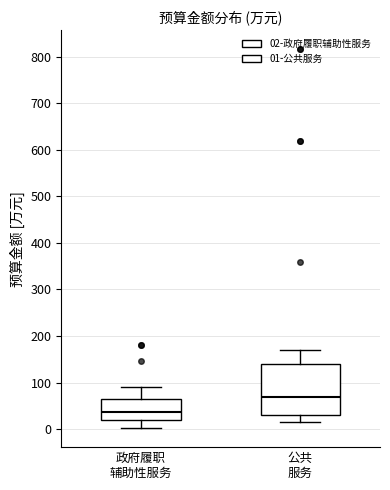

Reading left to right, read every box against the y-axis: the position of its median line, the range the box covers, and the ends of its whiskers. The values are not printed on the chart, so give them approximately, as read against the axis.

政府履职 辅助性服务: median 40, box 20 to 60, whiskers 0 to 90
公共 服务: median 70, box 30 to 140, whiskers 10 to 170